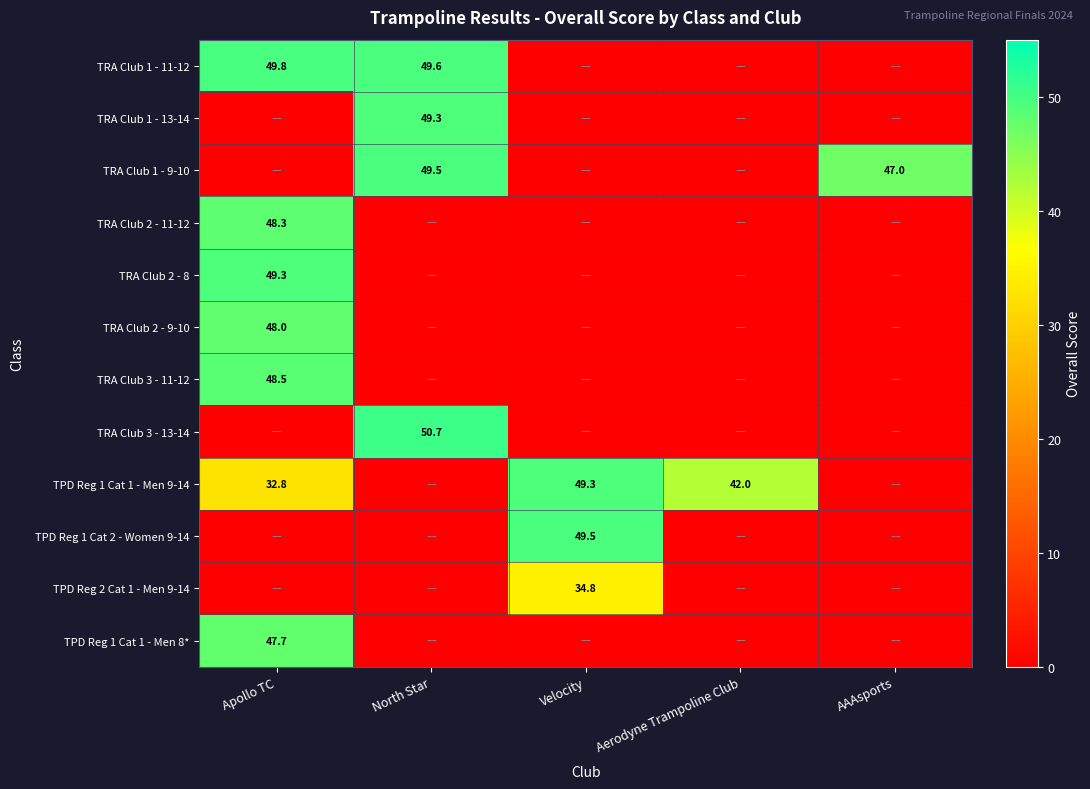

What is the difference between the highest and lowest values at Aerodyne Trampoline Club?

42.0